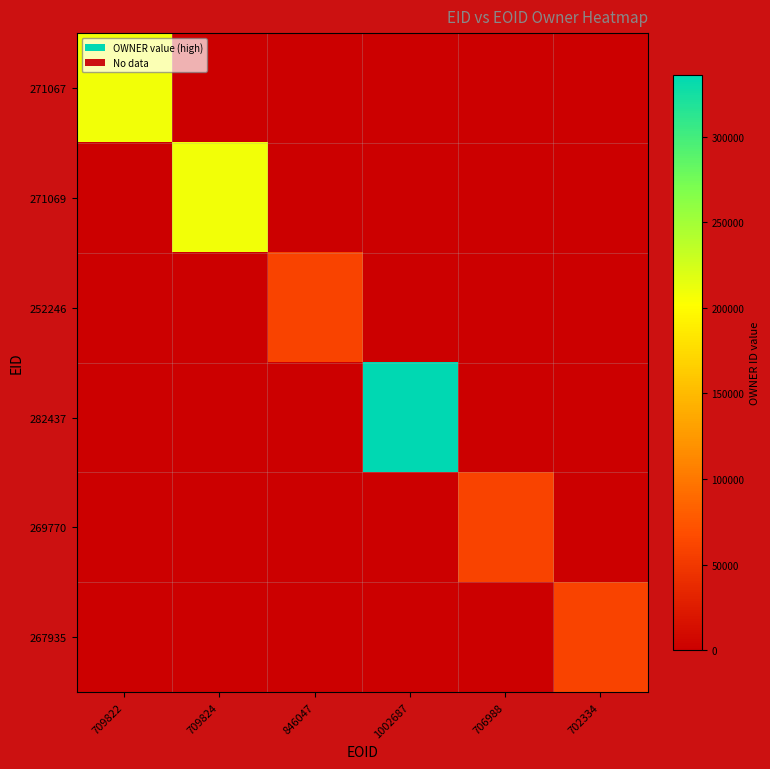

The value of 271069 at 702334 is 84049. True or false?

False